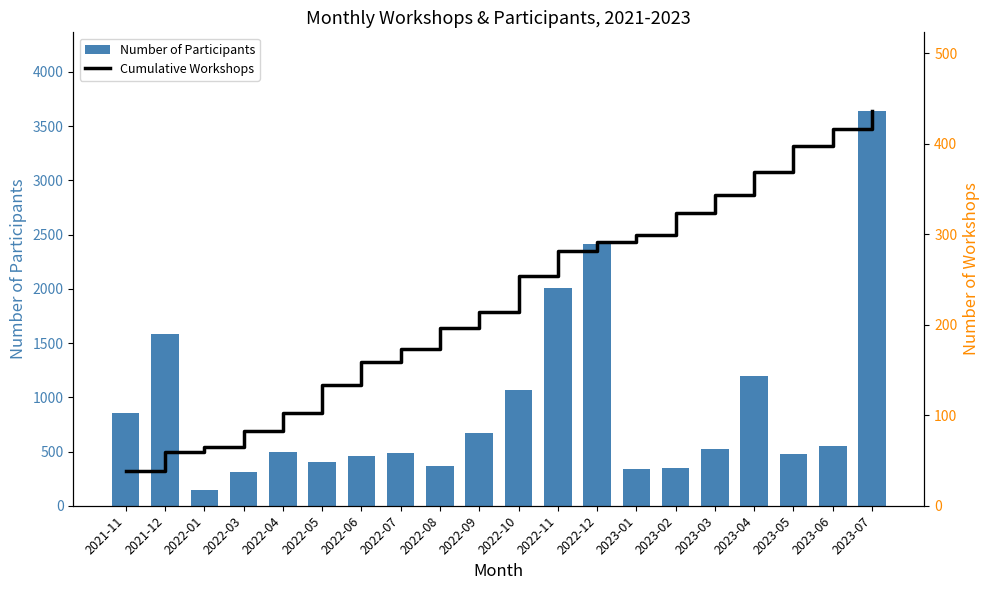

What is the maximum value for Number of Participants?

3638